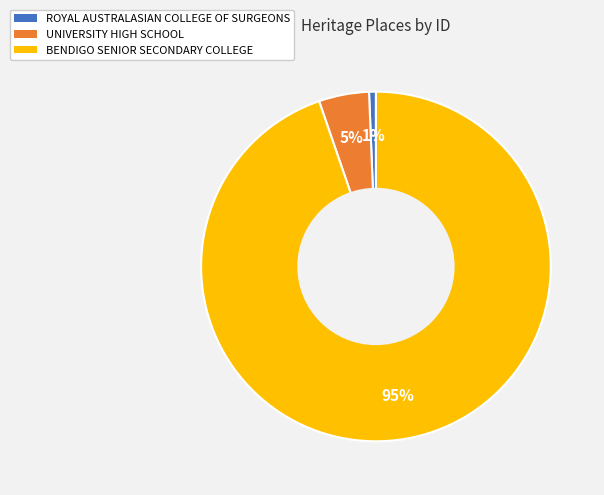

Which category has the smallest portion of the pie?

ROYAL AUSTRALASIAN COLLEGE OF SURGEONS